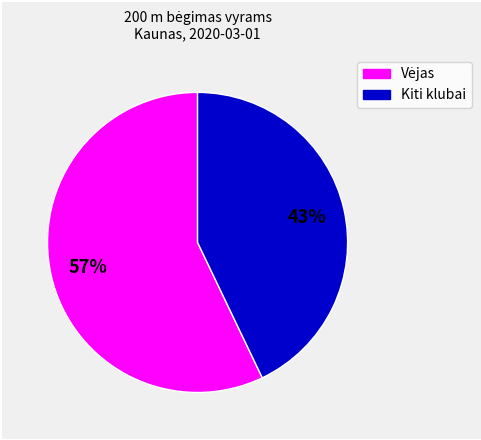

The Kiti klubai slice represents 43% of the pie. True or false?

True